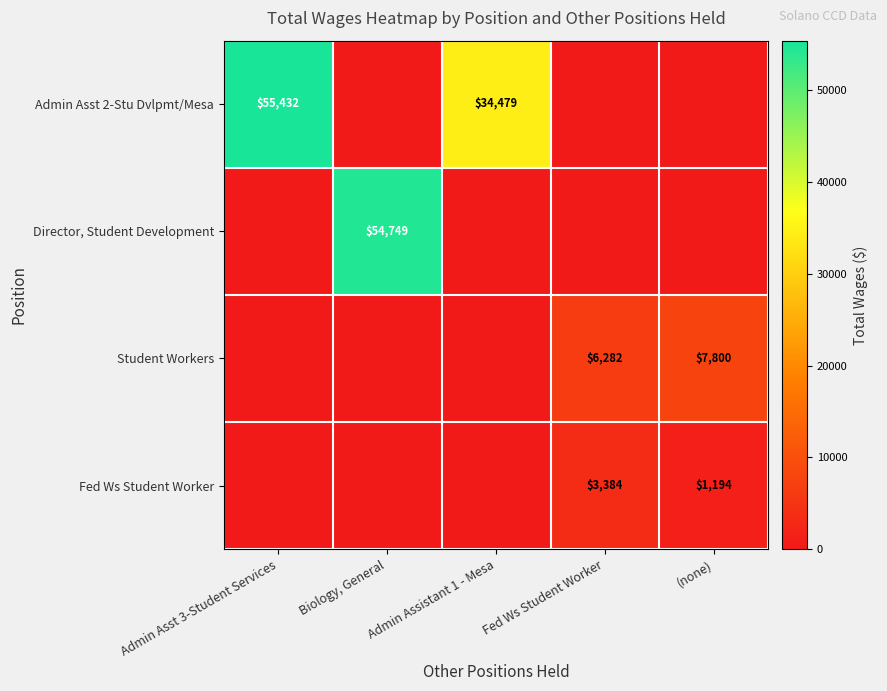

The Student Workers series shows 7800 at (none). True or false?

True